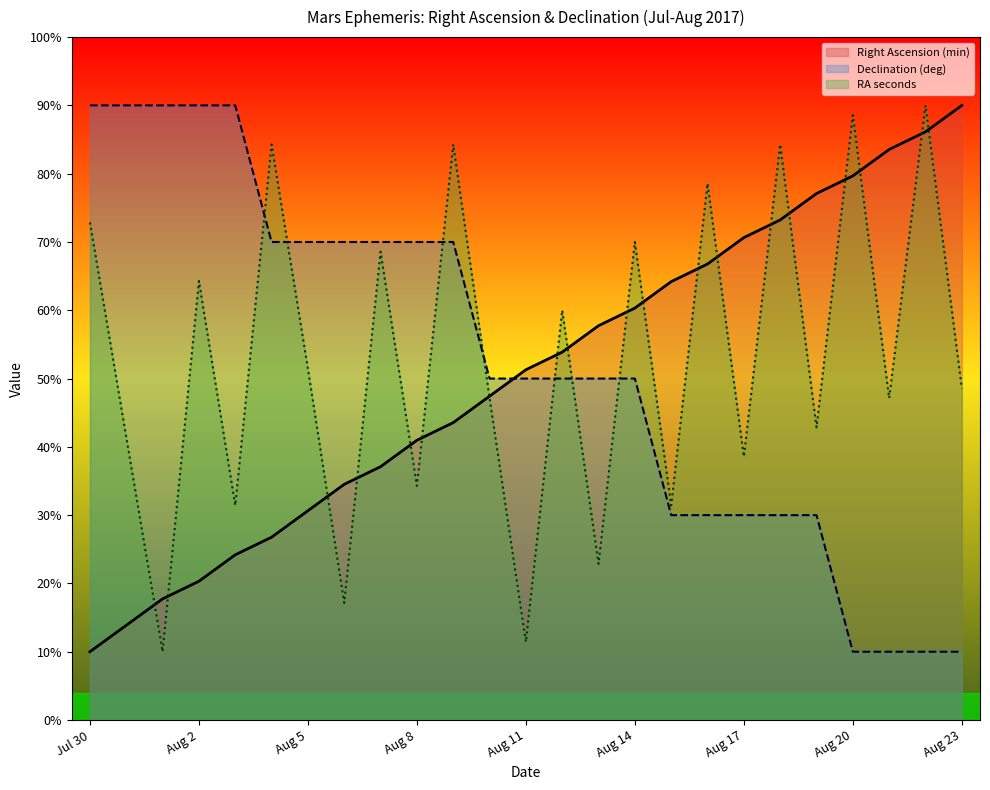

Reading left to right, extract all data points from this chart.

Right Ascension (min): 10.0	13.9	17.7	20.3	24.2	26.8	30.6	34.5	37.1	41.0	43.5	47.4	51.3	53.9	57.7	60.3	64.2	66.8	70.6	73.2	77.1	79.7	83.5	86.1	90.0
Declination (deg): 90.0	90.0	90.0	90.0	90.0	70.0	70.0	70.0	70.0	70.0	70.0	50.0	50.0	50.0	50.0	50.0	30.0	30.0	30.0	30.0	30.0	10.0	10.0	10.0	10.0
RA seconds: 72.9	41.4	10.0	64.3	31.4	84.3	51.4	17.1	68.6	34.3	84.3	47.1	11.4	60.0	22.9	70.0	31.4	78.6	38.6	84.3	42.9	88.6	47.1	90.0	48.6